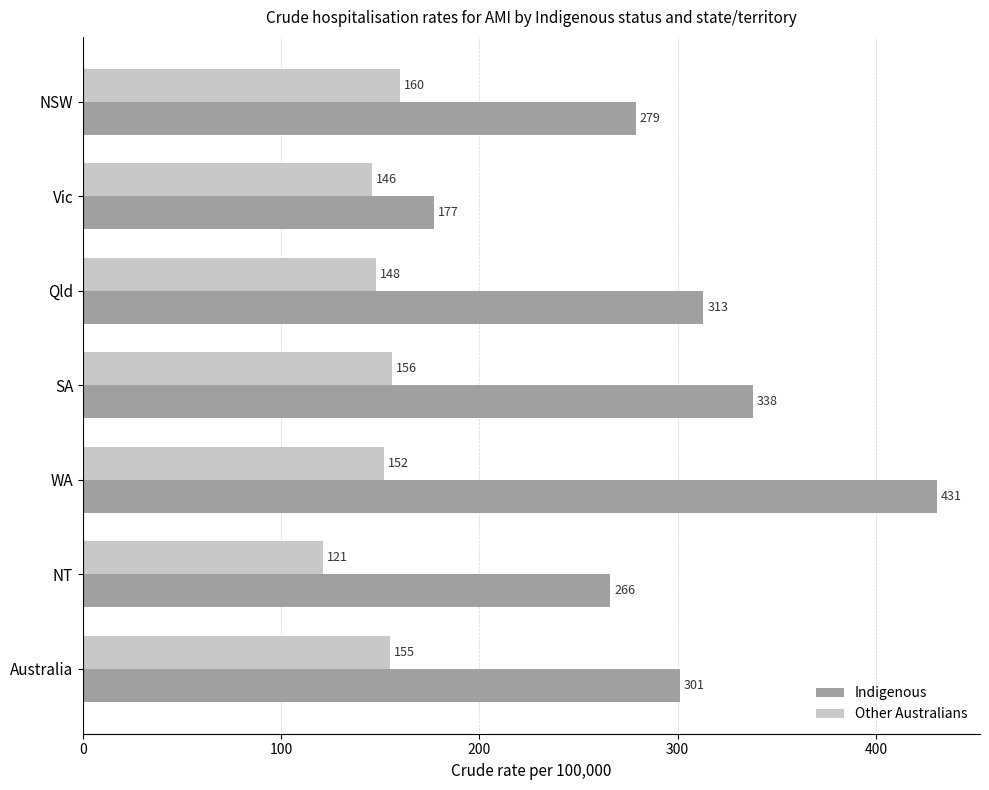

What is the difference between the highest and lowest values at NT?

145